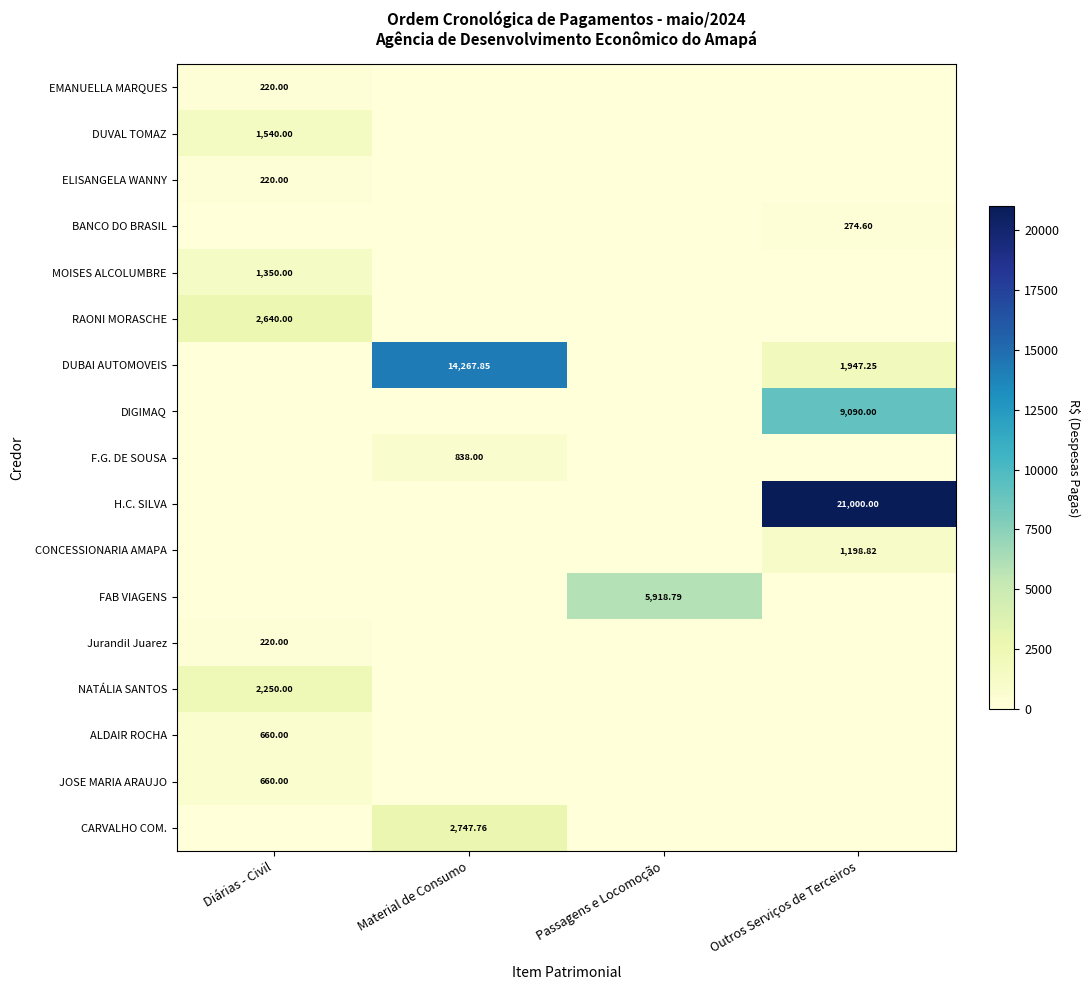

Is the value of BANCO DO BRASIL at Outros Serviços de Terceiros greater than the value of JOSE MARIA ARAUJO at Diárias - Civil?

No